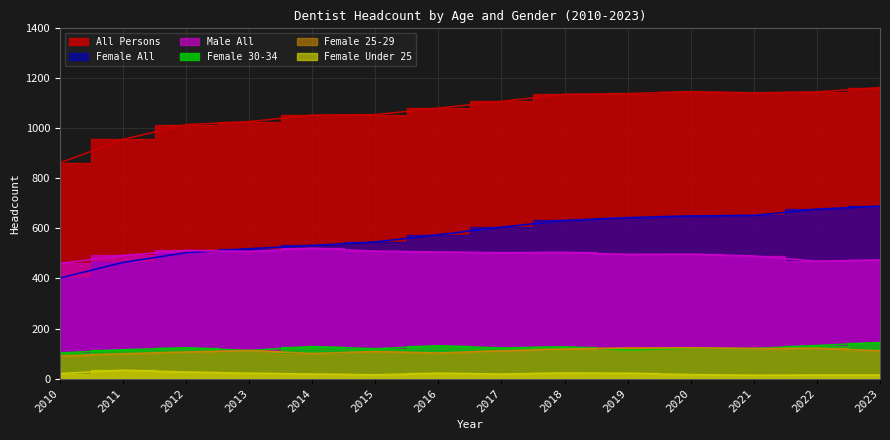

What is the difference between the Female 30-34 values at 2020 and 2019?

7